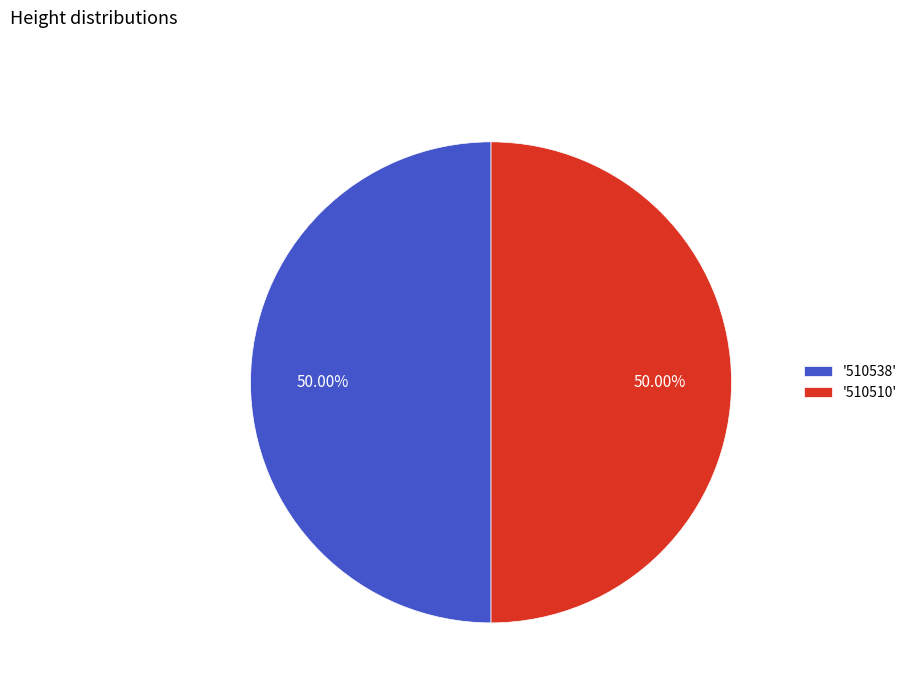

What is the ratio of the value at '510538' to the value at '510510'?

1.0